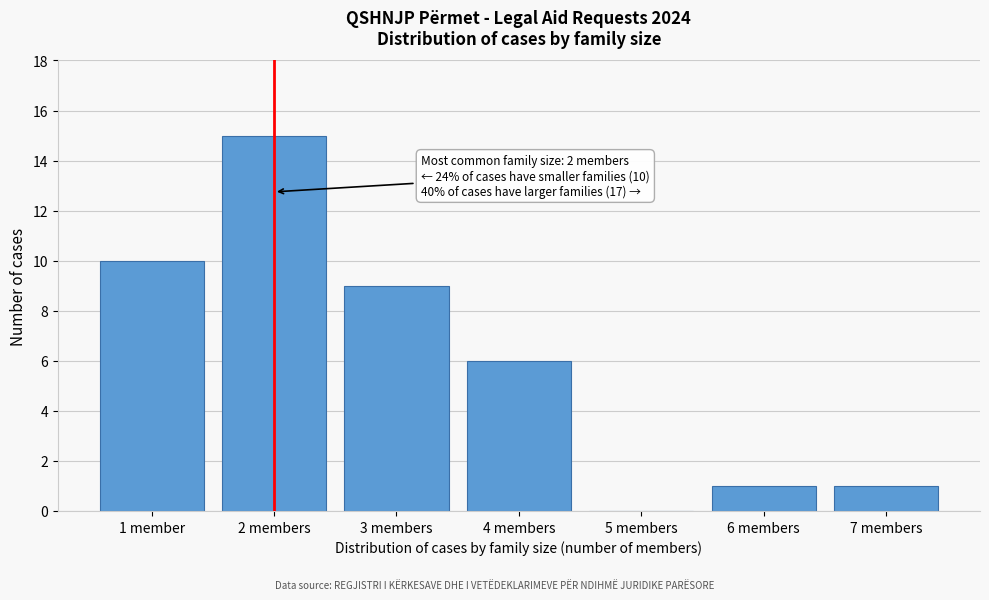

Reading left to right, list all the values displayed in this chart.

1 member=10	2 members=15	3 members=9	4 members=6	5 members=0	6 members=1	7 members=1